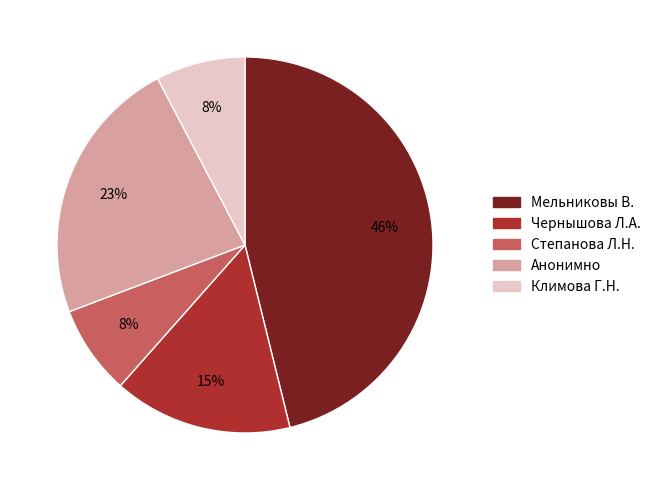

Which slice is the largest?

Мельниковы В.